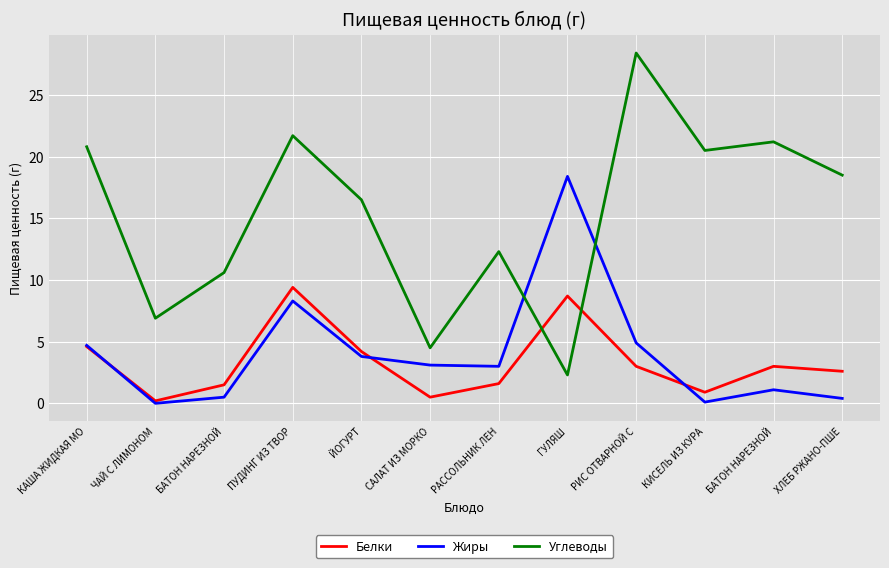

True or false: Жиры has a value of 0.0 at ЧАЙ С ЛИМОНОМ.

True